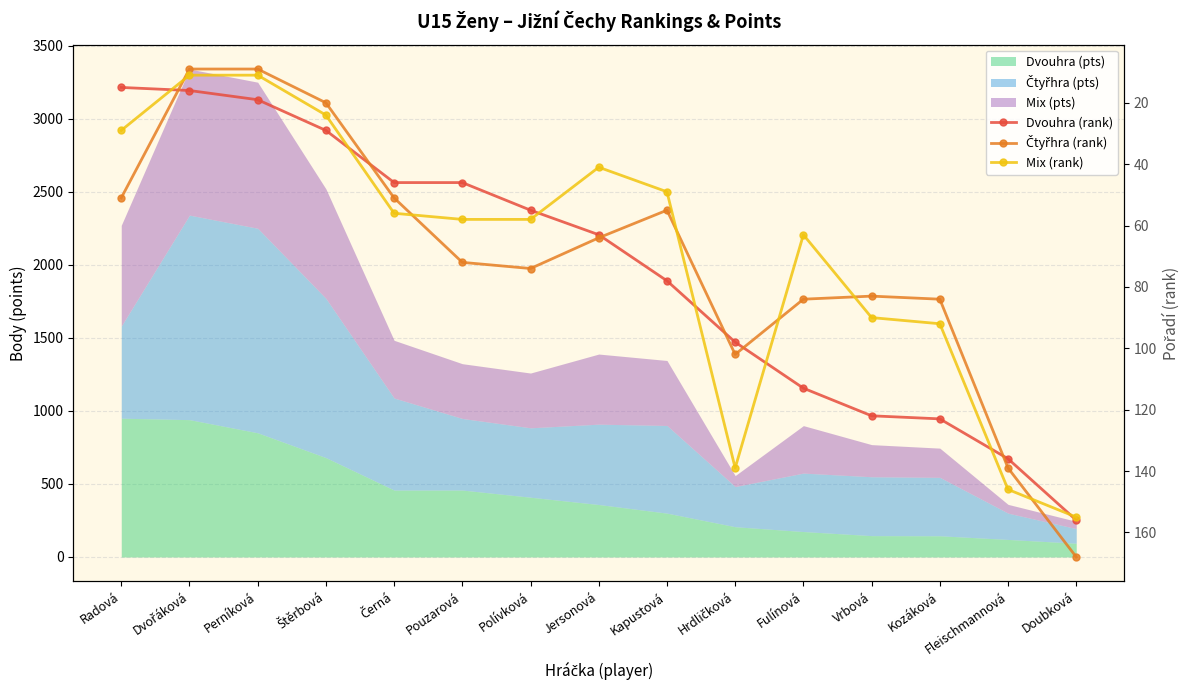

How many interior local valleys does the Čtyřhra (rank) series have?

2